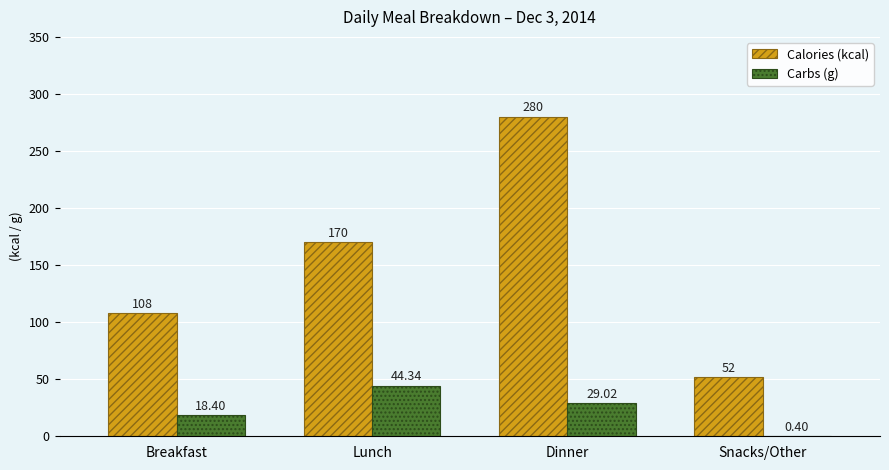

What are all the series names shown in the legend?

Calories (kcal), Carbs (g)